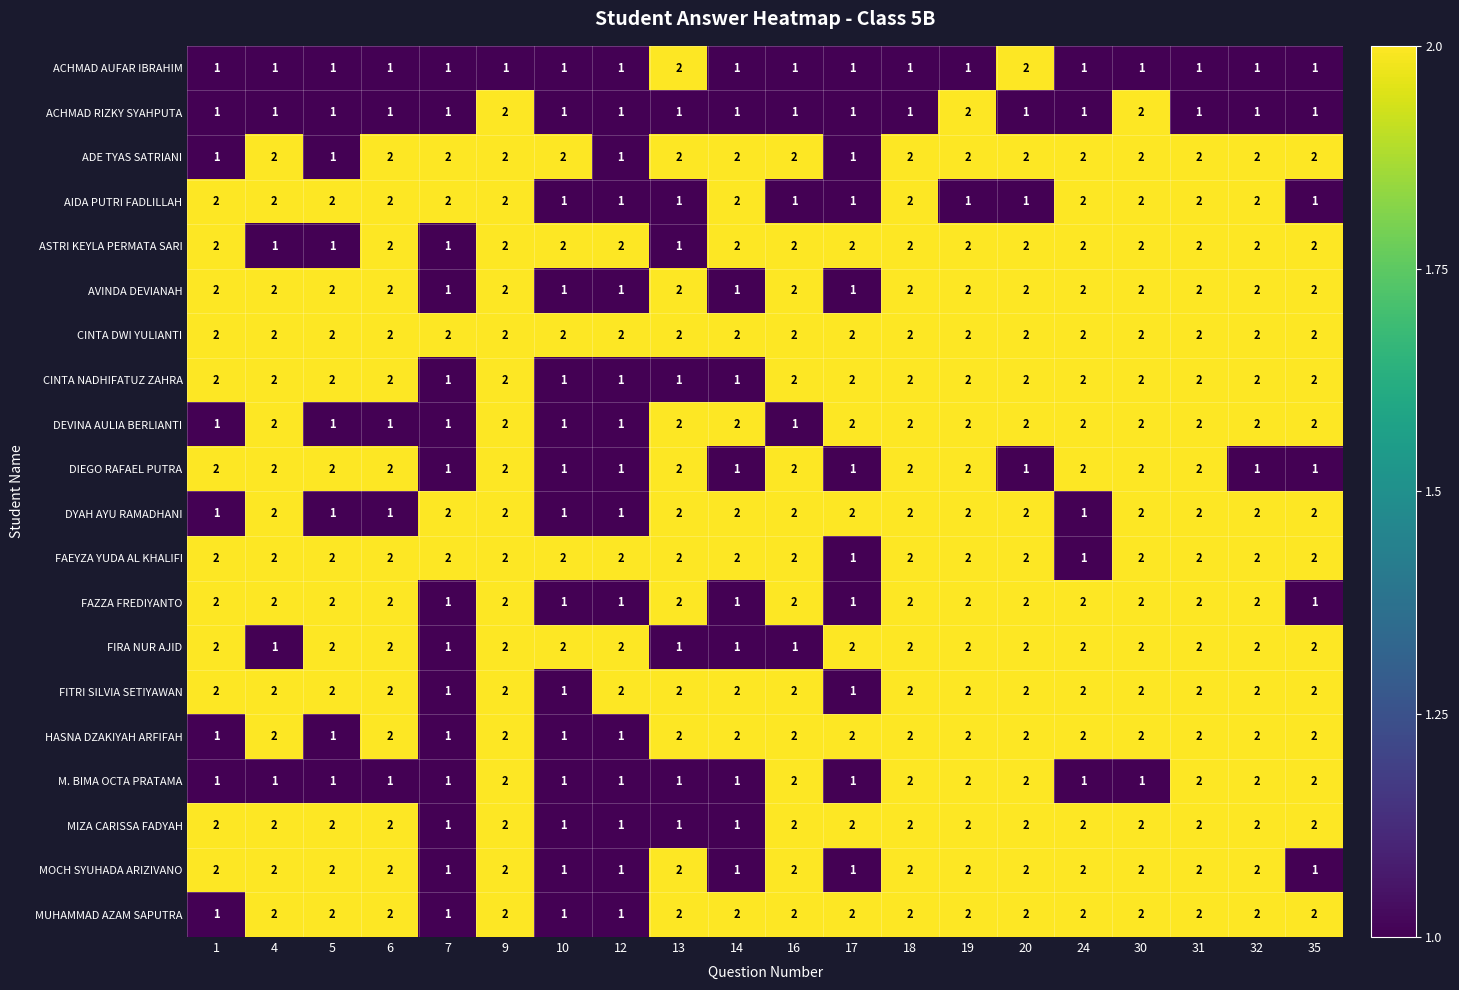

What is the sum of the ACHMAD RIZKY SYAHPUTA values at 19 and 13?

3